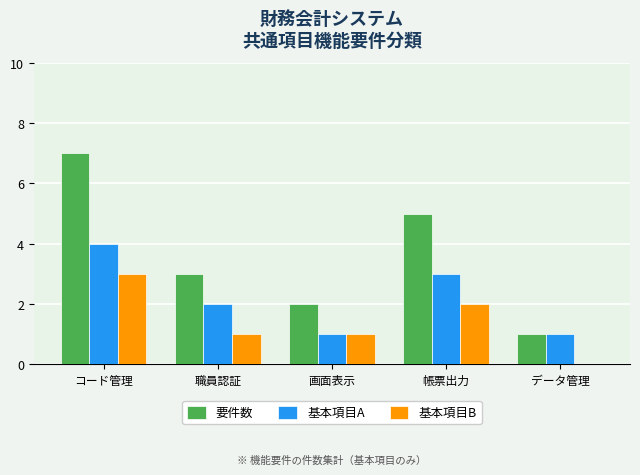

The value of 基本項目A at 帳票出力 is 5. True or false?

False